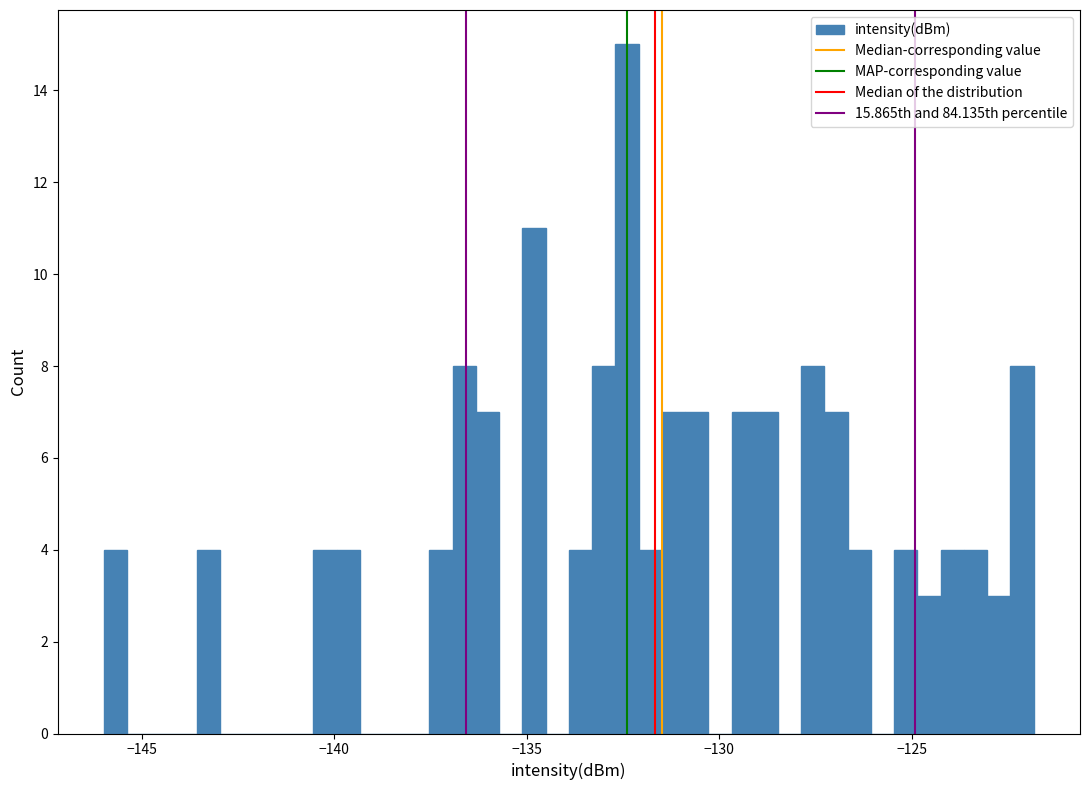

Read against the x-axis, roughly where is the centre of the tallest bar?

-132.5